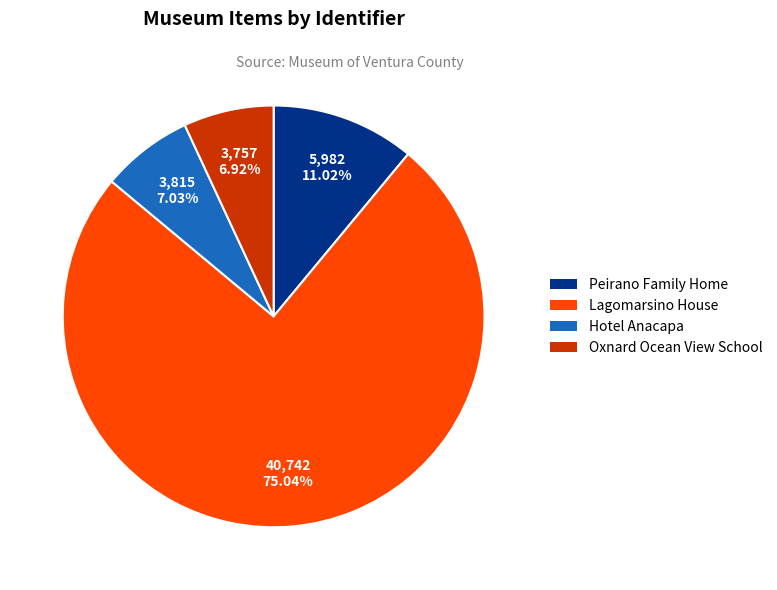

Is there any slice that represents more than half of the pie?

Yes